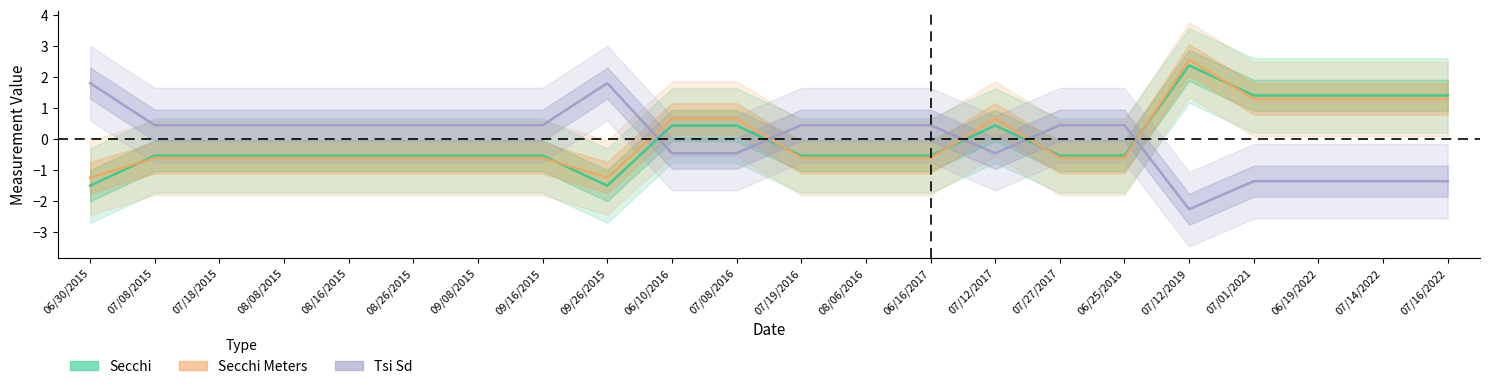

In Secchi, how many points are lower than both neighbors (excluding endpoints)?

1